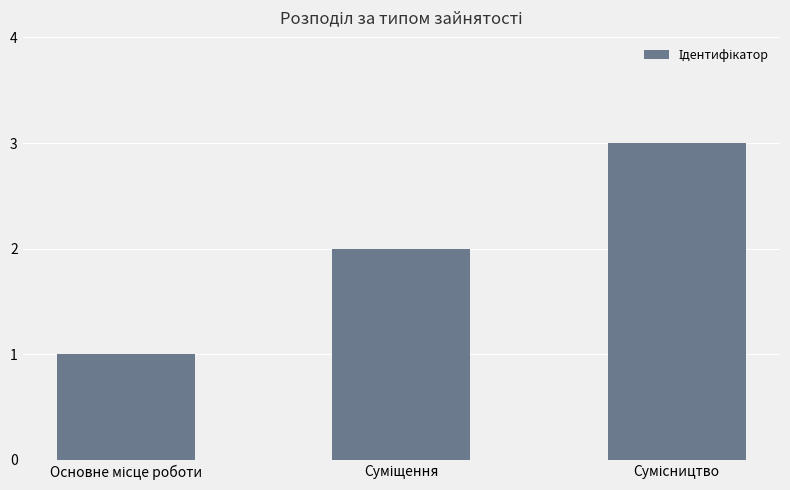

What is the sum of all values?

6